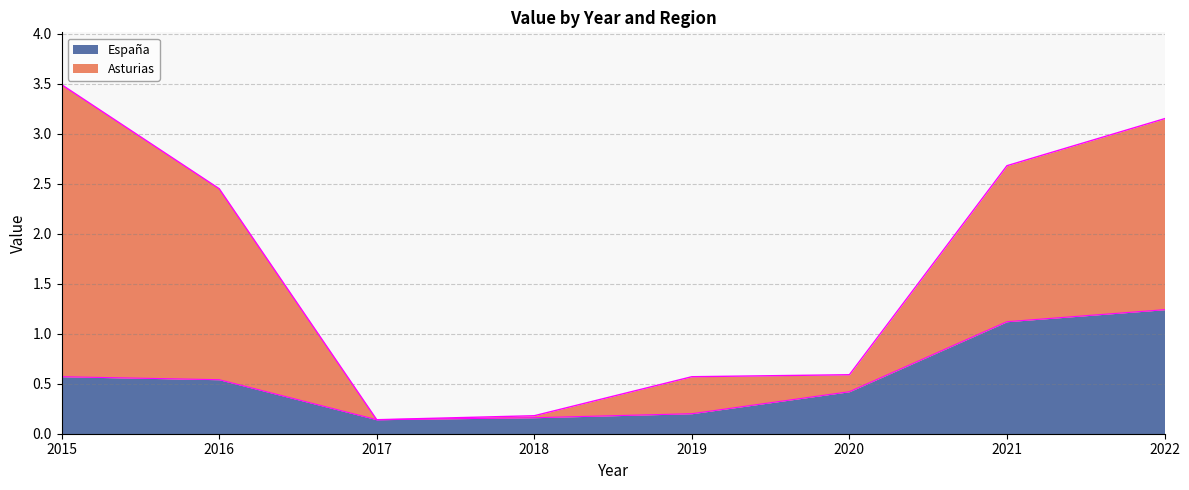

True or false: the data has more than 0 interior local peaks.

False